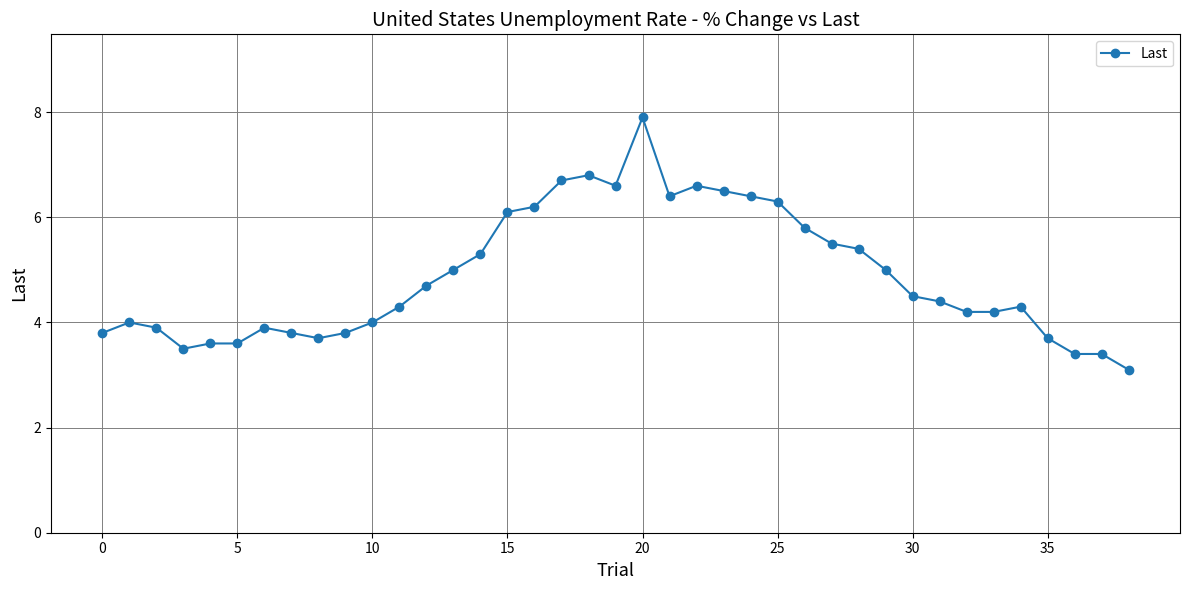

What is the sum of all values?

190.3